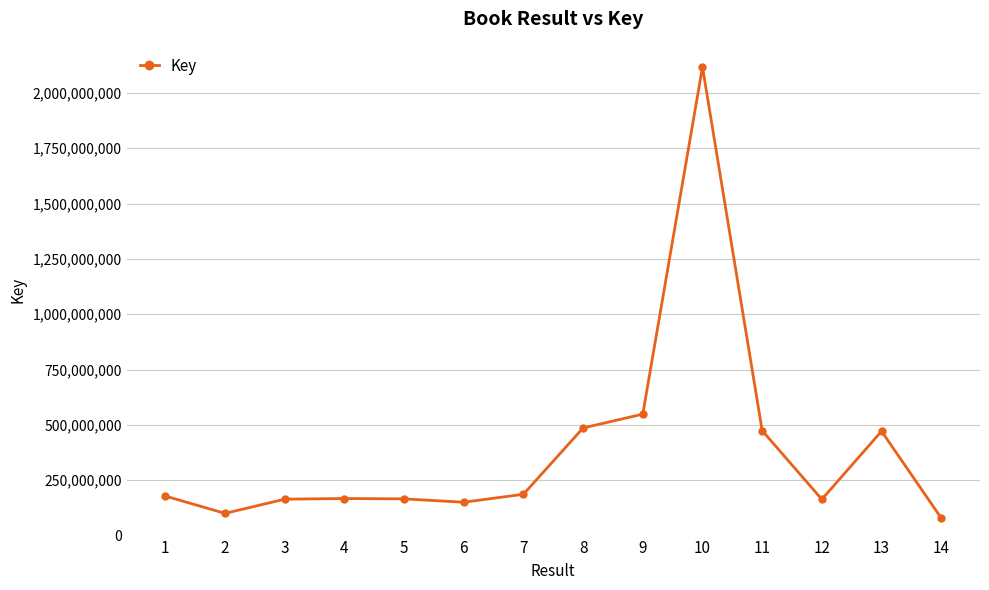

Is it true that the value at 9 is 548773548?

True